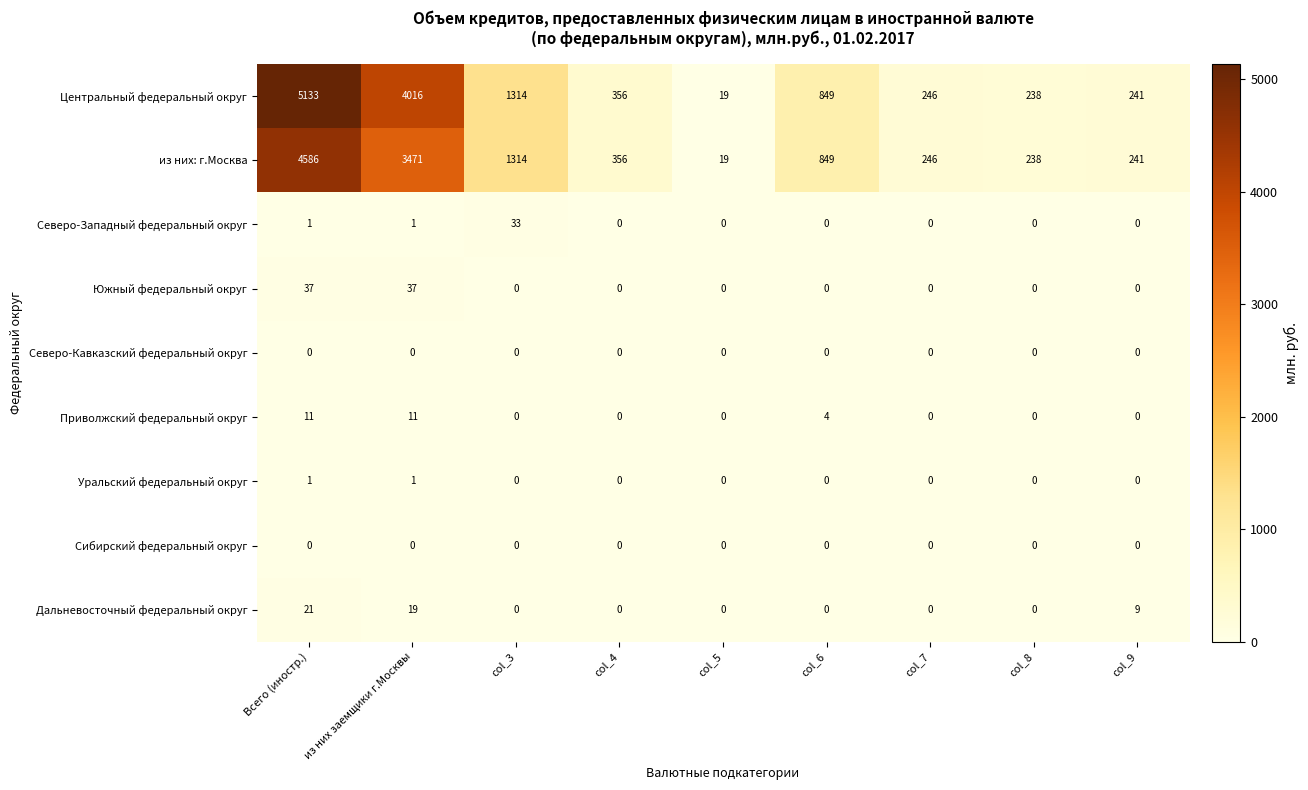

Which series has the largest range (max minus min)?

Центральный федеральный округ